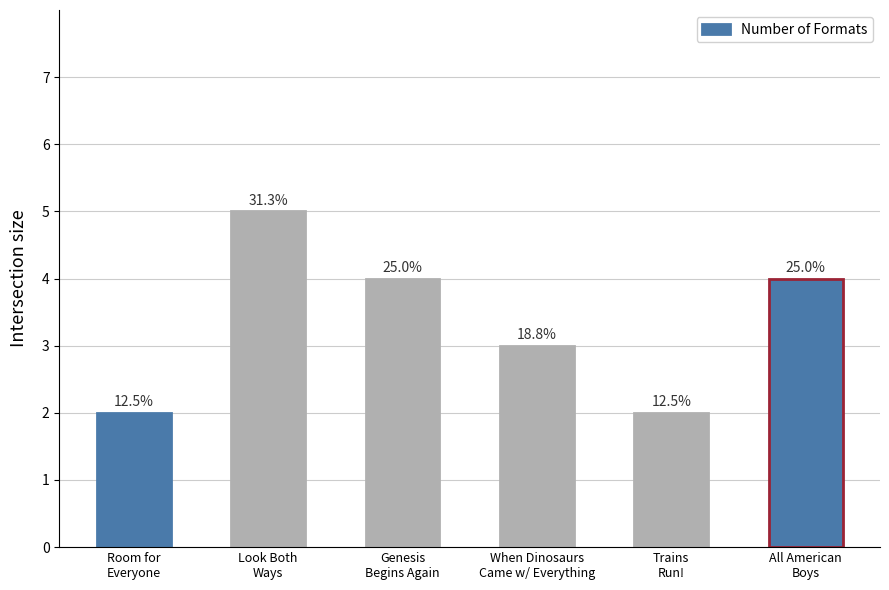

At which label does the data first exceed 4?

Look Both
Ways